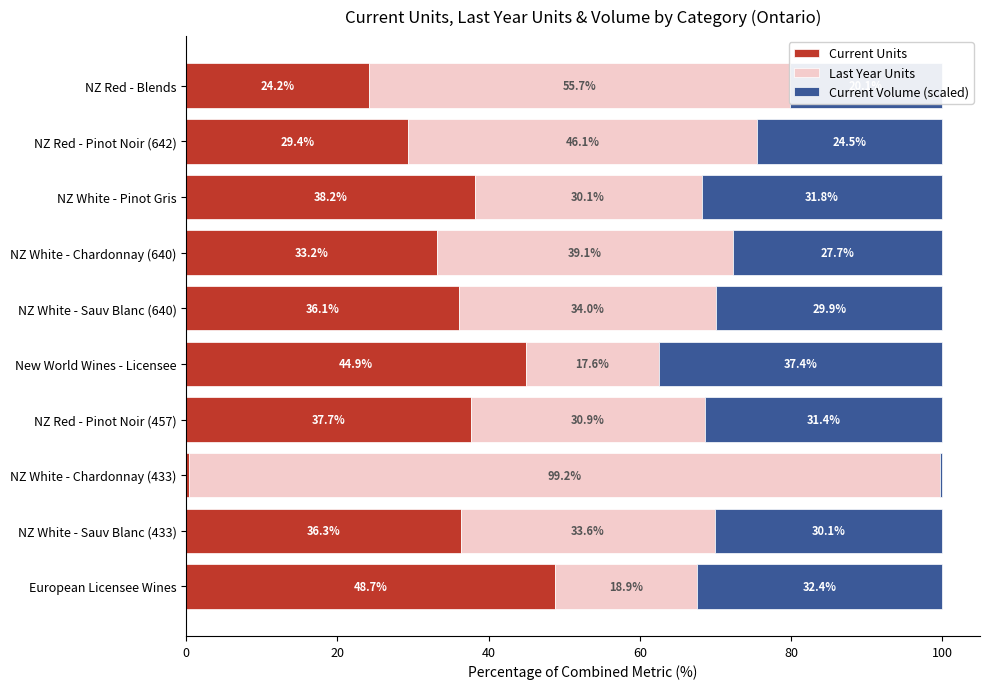

The Current Units series shows 29.4 at NZ Red - Pinot Noir (642). True or false?

True